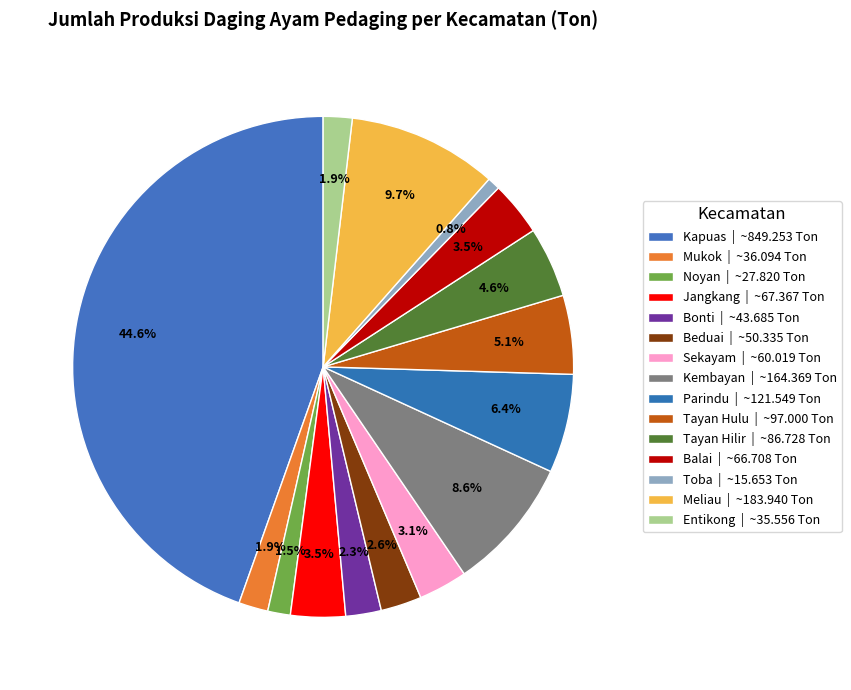

Does Kembayan represent more than half of the total?

No